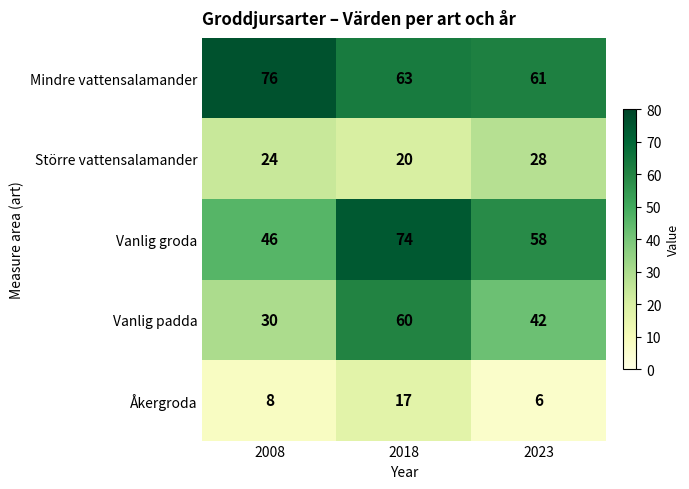

Count the number of data series in this chart.

5